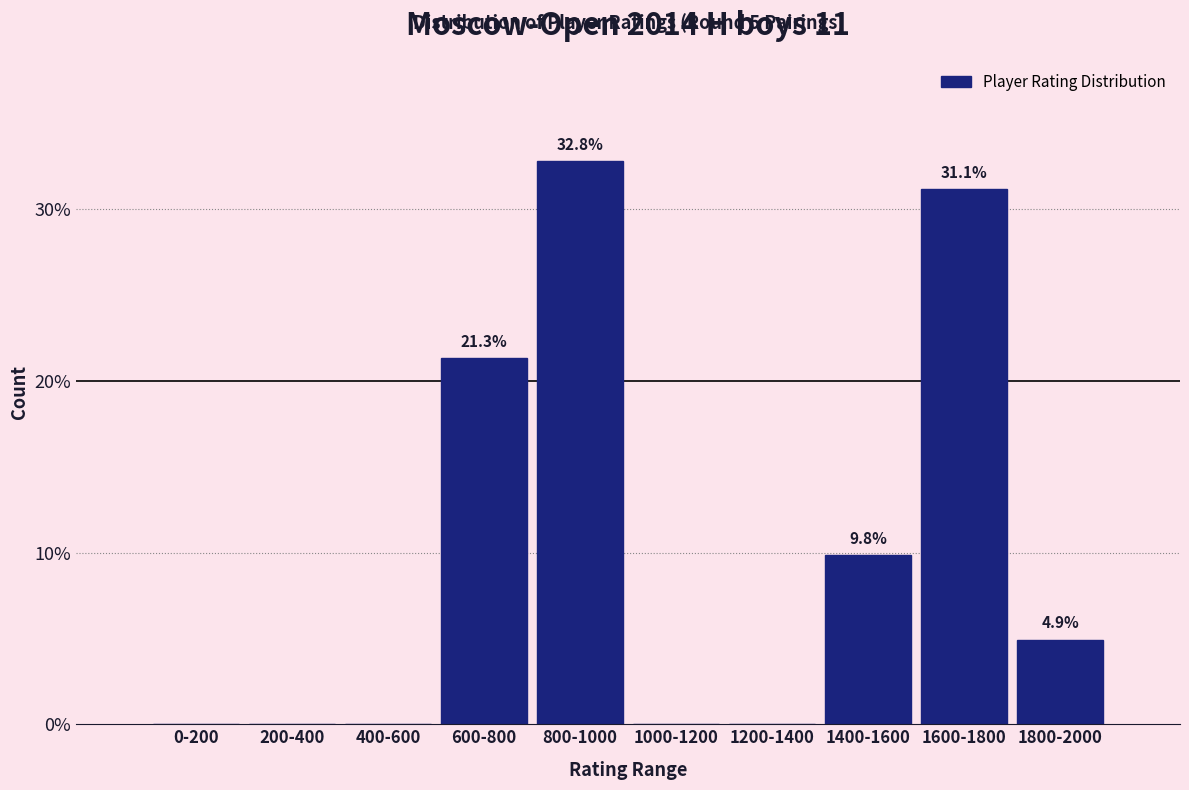

Reading right to left, extract all data points from this chart.

1800-2000=4.9	1600-1800=31.1	1400-1600=9.8	1200-1400=0.0	1000-1200=0.0	800-1000=32.8	600-800=21.3	400-600=0.0	200-400=0.0	0-200=0.0